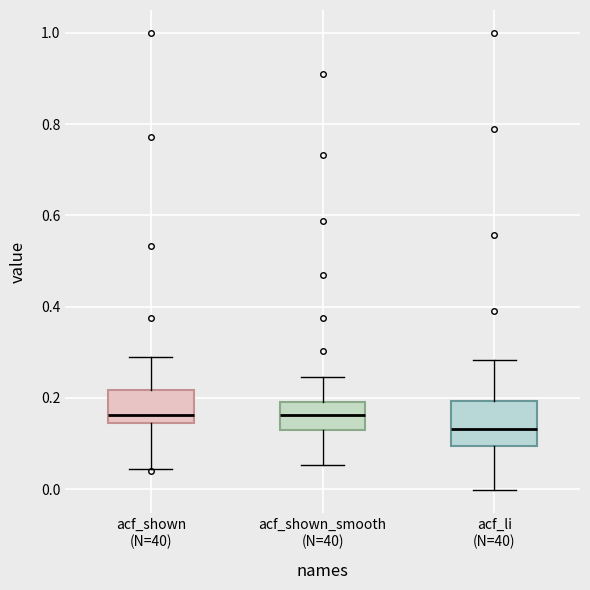

Reading left to right, transcribe this box plot: for each box, give where its median line is, the range the box spans, and where its two whiskers end, as read against the y-axis. The values are not printed on the chart, so give them approximately, as read against the axis.

acf_shown (N=40): median 0.16, box 0.14 to 0.22, whiskers 0.04 to 0.28
acf_shown_smooth (N=40): median 0.16, box 0.14 to 0.20, whiskers 0.06 to 0.24
acf_li (N=40): median 0.14, box 0.10 to 0.20, whiskers 0.00 to 0.28